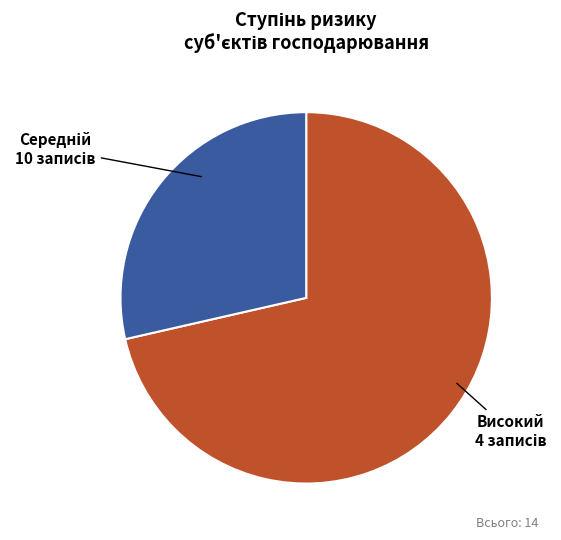

Which category has the smallest portion of the pie?

Високий